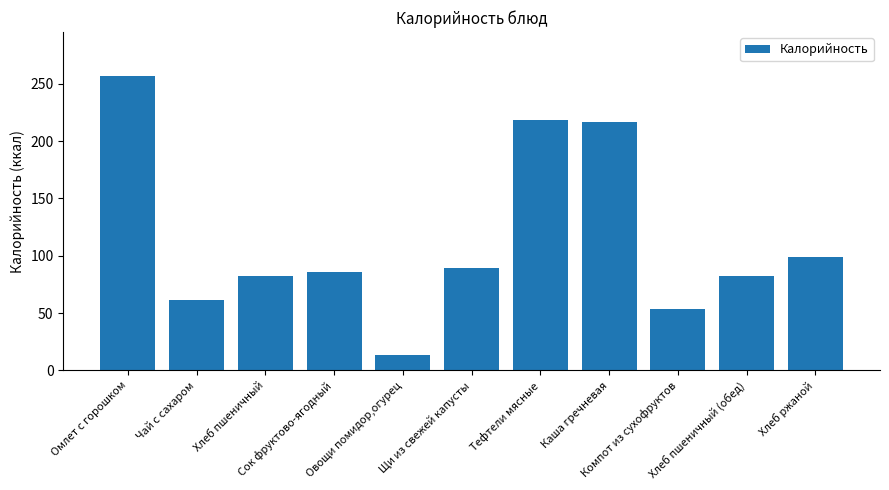

What is the maximum value shown in the chart?

256.6